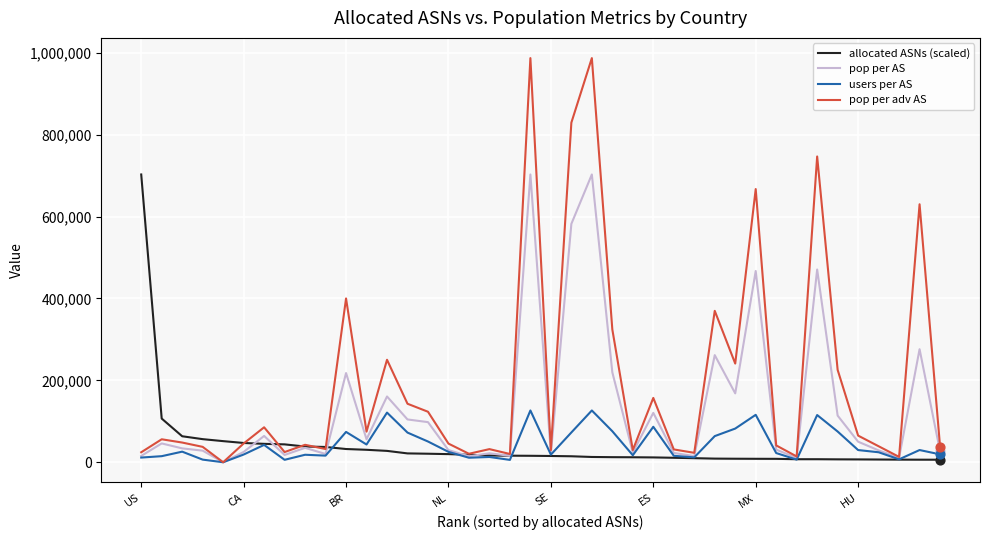

Which series has the largest range (max minus min)?

pop per adv AS